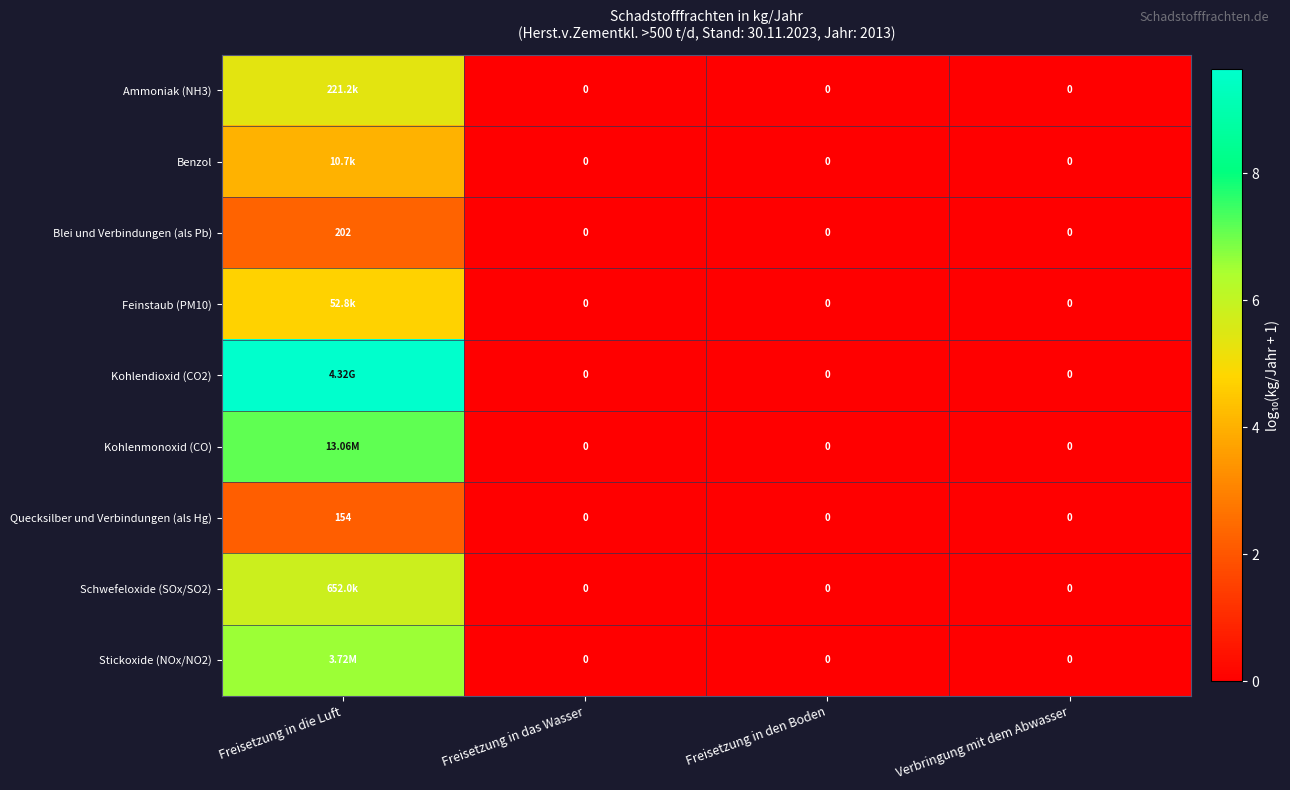

Rank the series by their maximum value, from lowest to highest.

Quecksilber und Verbindungen (als Hg), Blei und Verbindungen (als Pb), Benzol, Feinstaub (PM10), Ammoniak (NH3), Schwefeloxide (SOx/SO2), Stickoxide (NOx/NO2), Kohlenmonoxid (CO), Kohlendioxid (CO2)